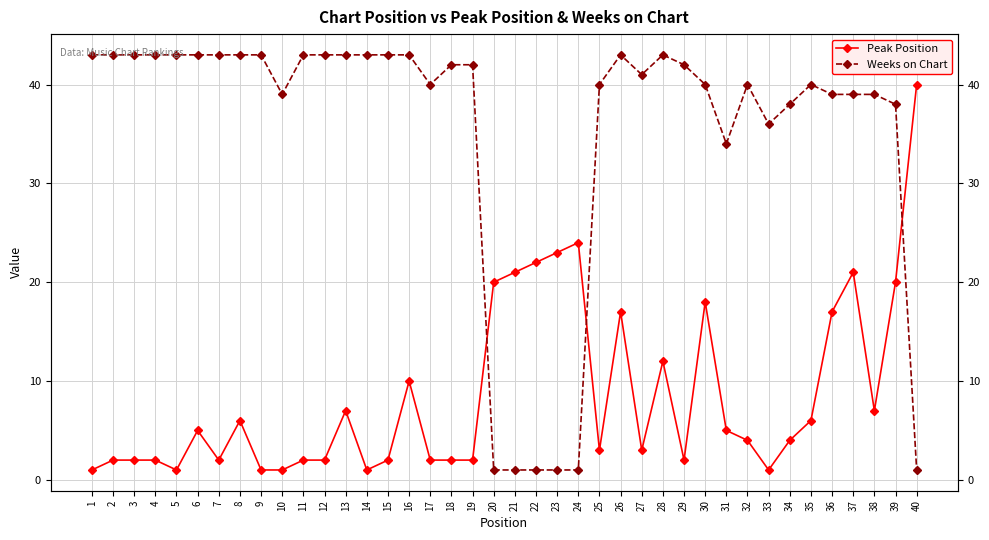

Which category has the lowest value in the Peak Position series?

1